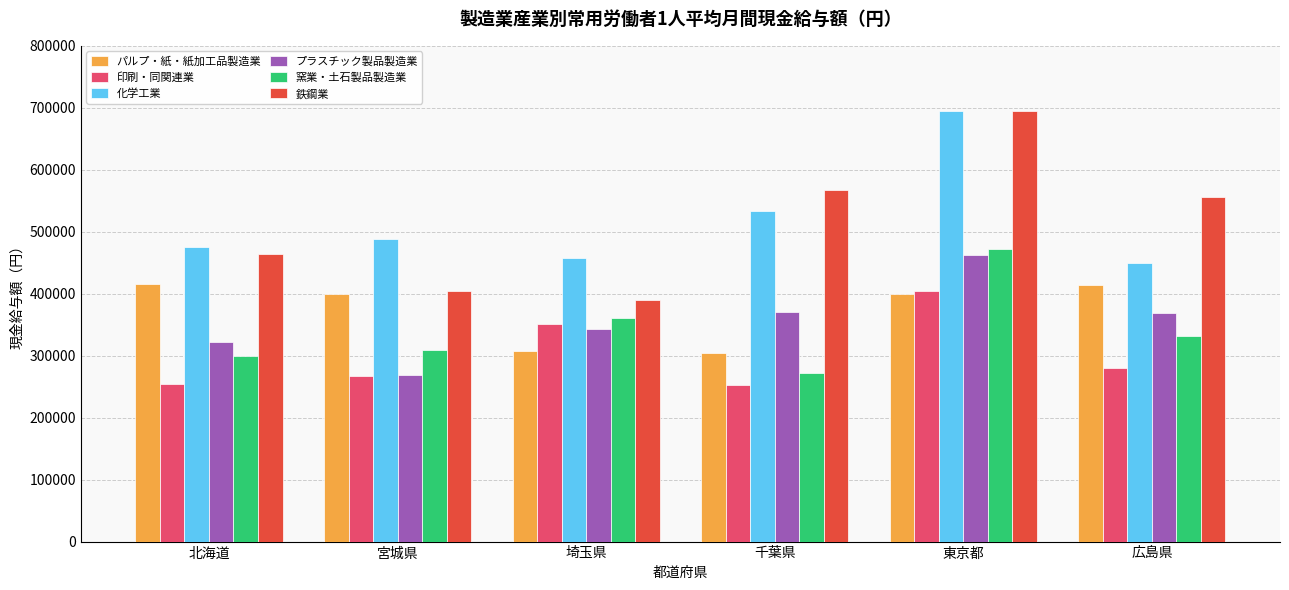

At which label does 鉄鋼業 reach its peak?

東京都